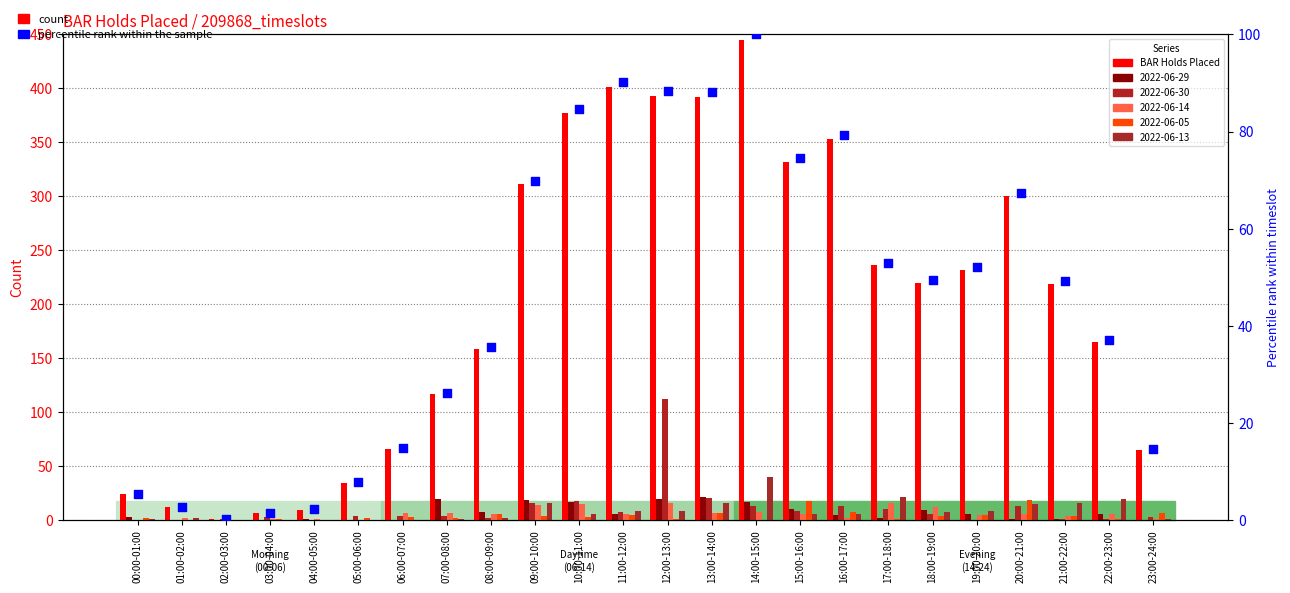

Which series reaches the minimum Y coordinate?

percentile rank within the sample